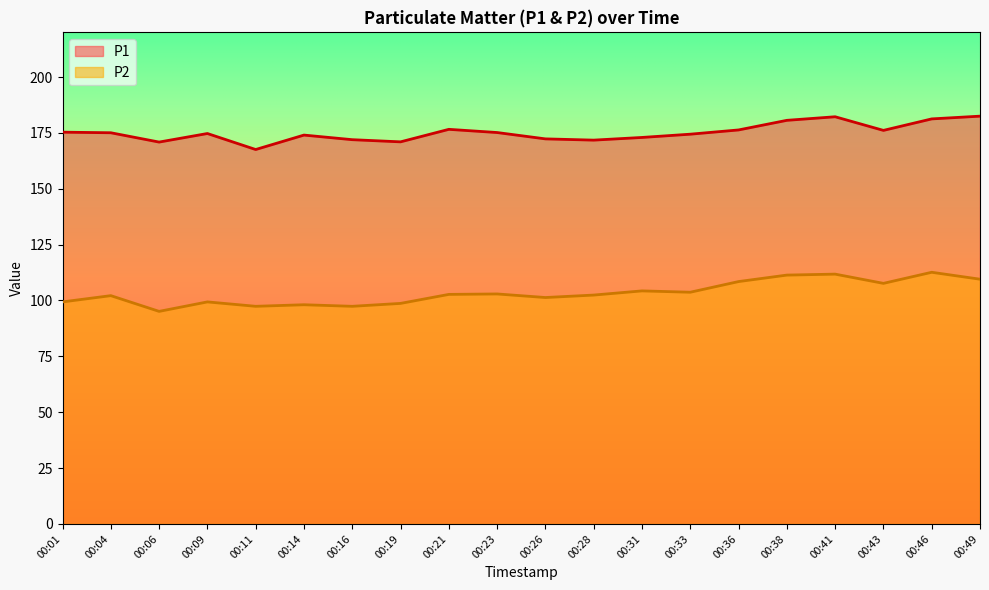

List the series in order of their overall mean, lowest first.

P2, P1